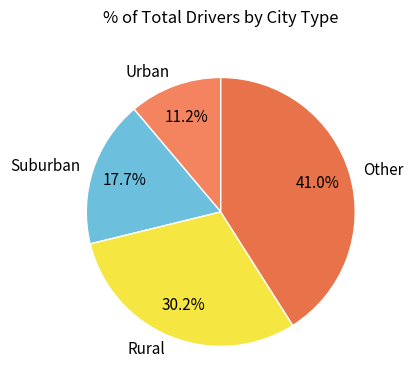

Rank the categories by value from lowest to highest.

Urban, Suburban, Rural, Other